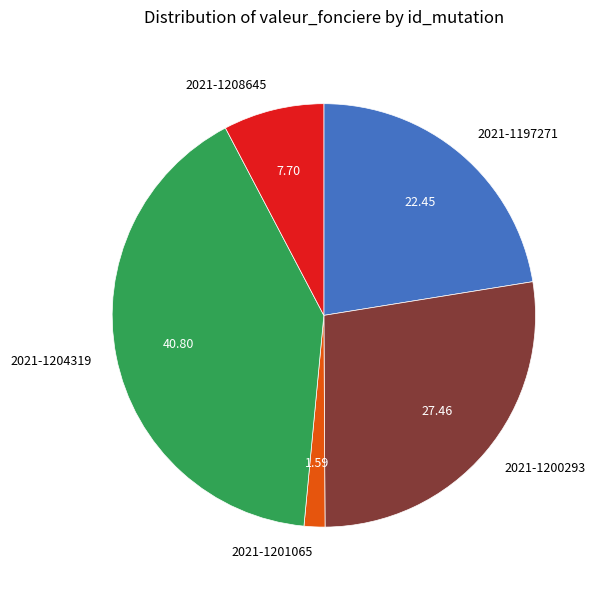

Is 2021-1208645 the majority of the pie?

No